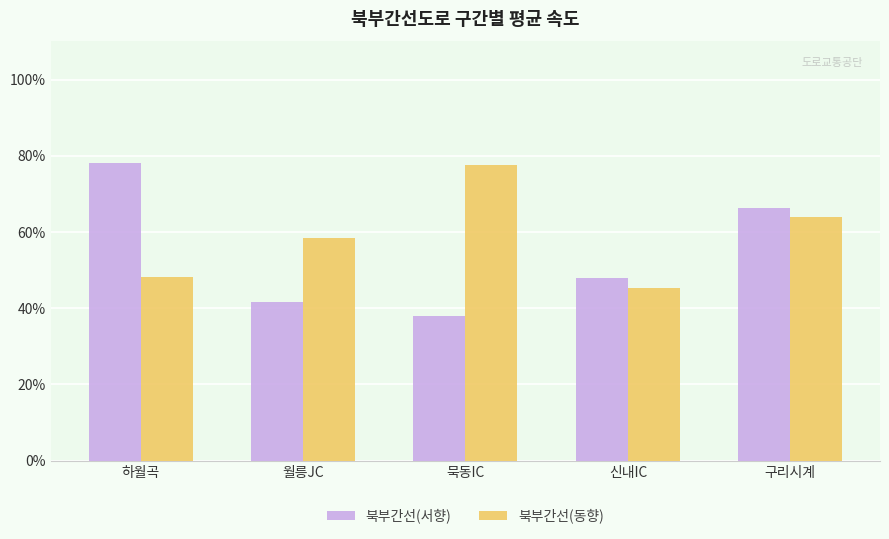

Reading left to right, list all the values displayed in this chart.

북부간선(서향): 78.2	41.5	37.9	48.0	66.2
북부간선(동향): 48.2	58.3	77.6	45.2	64.0